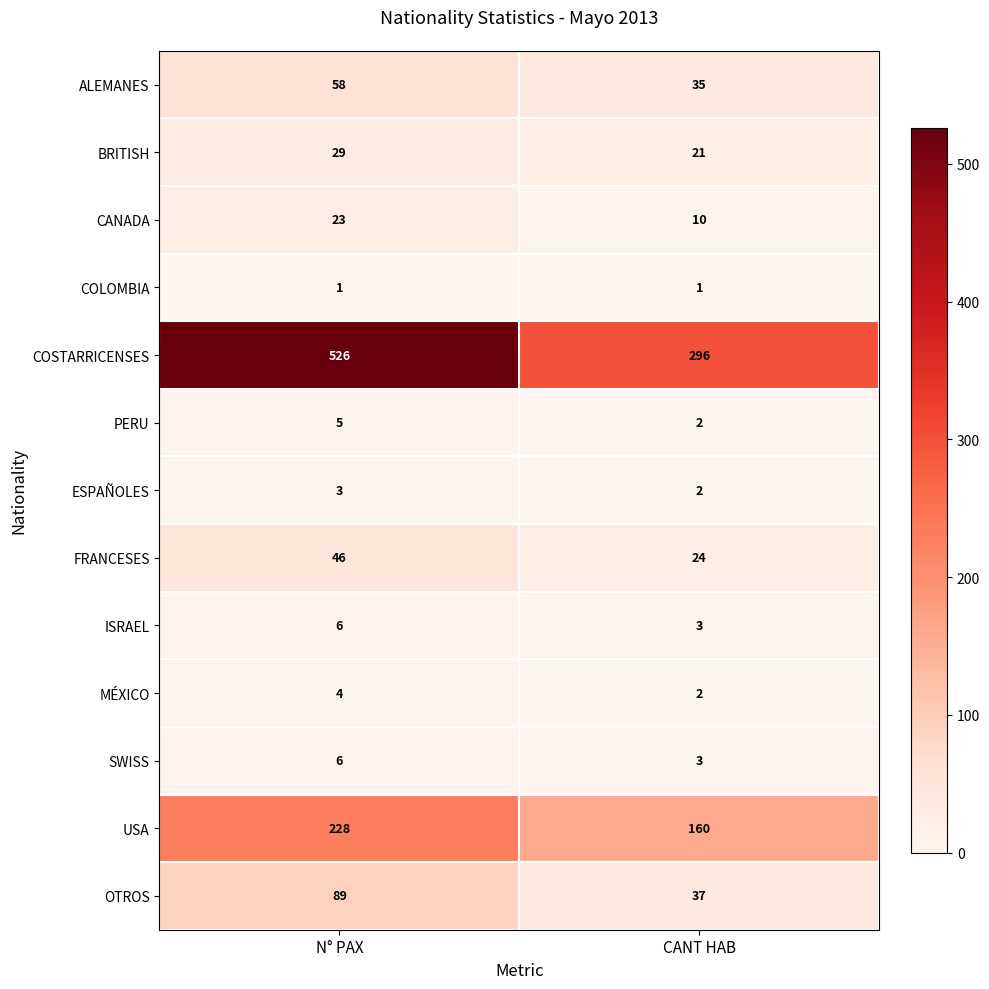

List the labels in order of FRANCESES value, smallest first.

CANT HAB, N° PAX